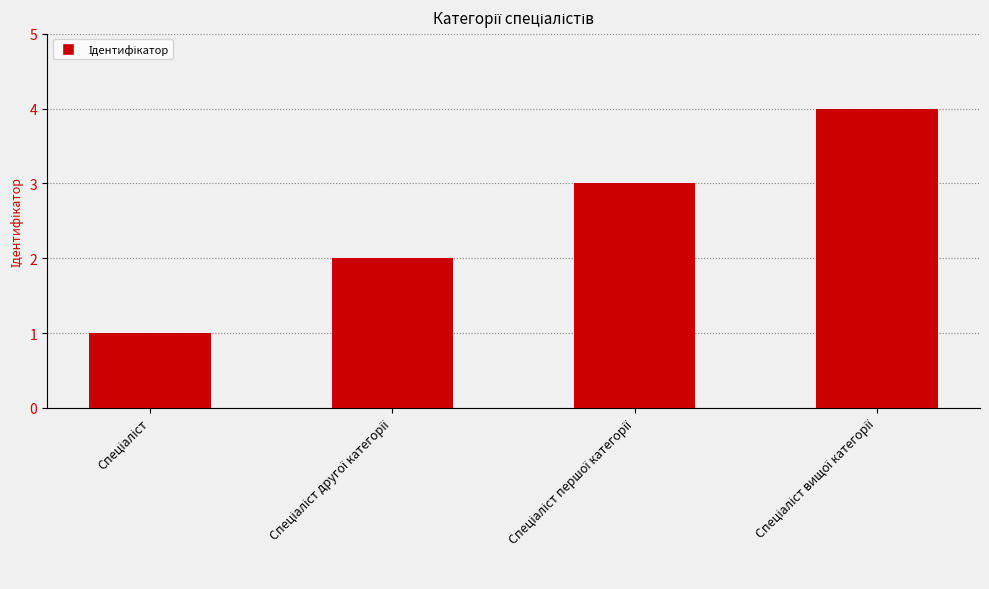

What is the sum of all values?

10